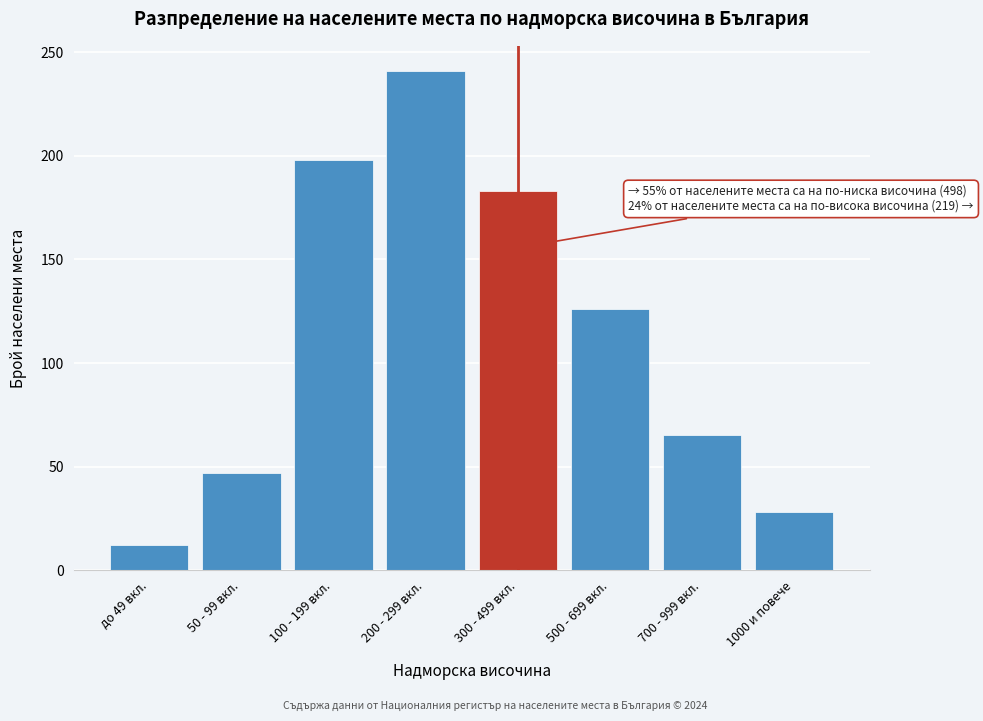

Reading left to right, transcribe all the data shown in this chart.

12	47	198	241	183	126	65	28